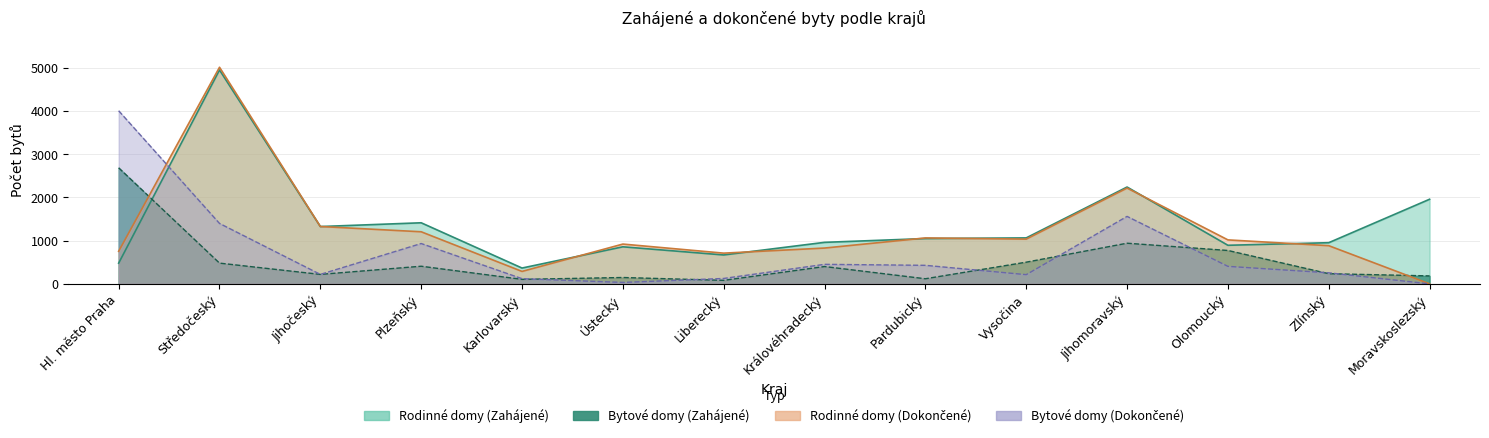

What value does the Rodinné domy (Zahájené) series have at Hl. město Praha, to the nearest 100?

500